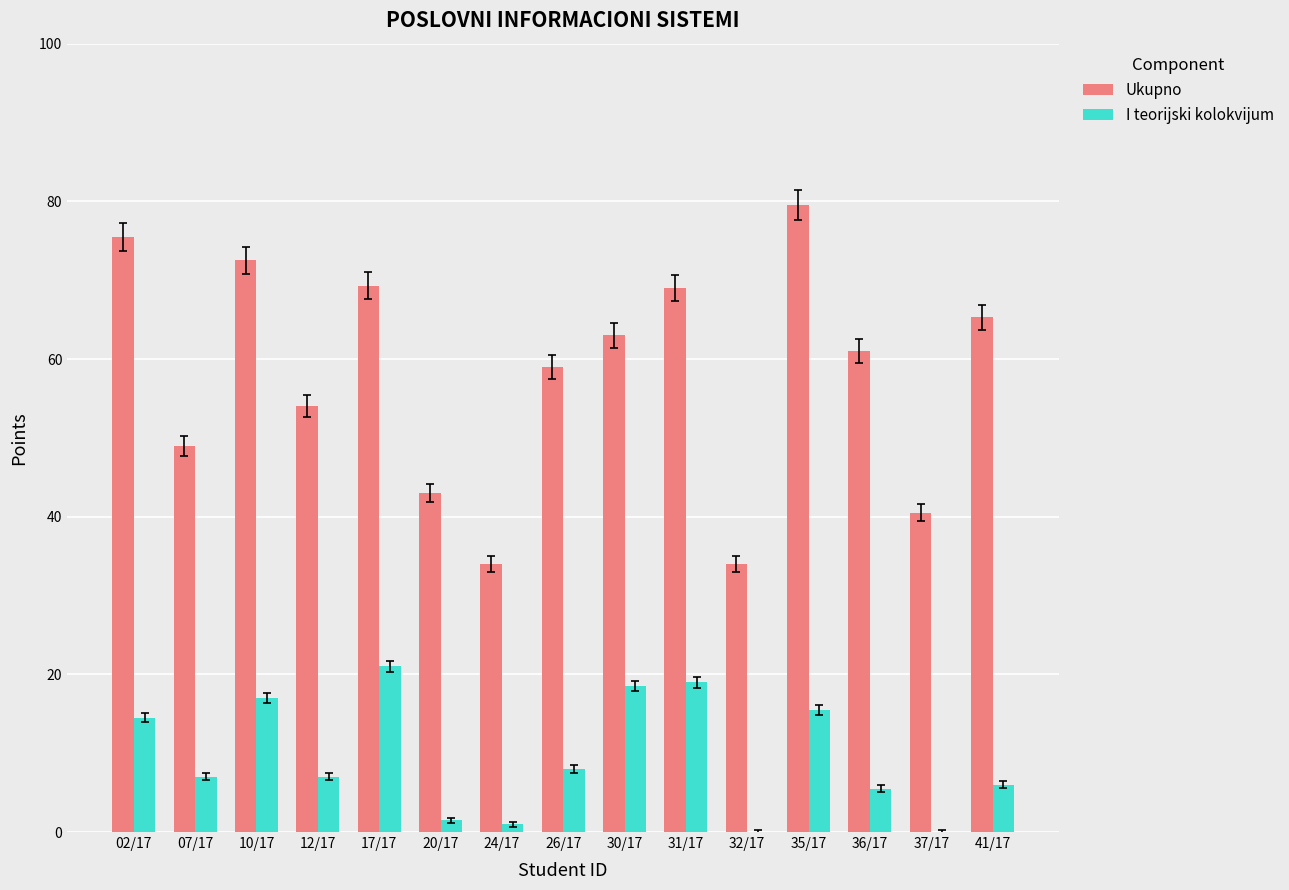

What is the maximum value shown in the chart?

79.5